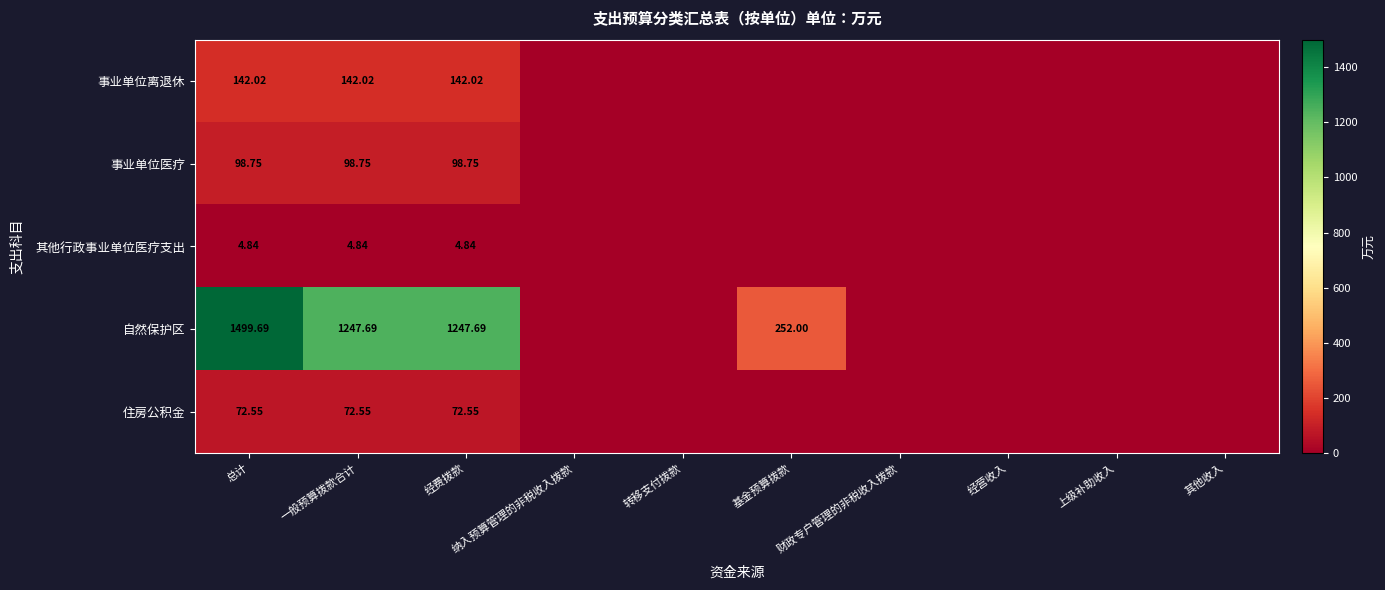

Which has a higher value, 纳入预算管理的非税收入拨款 or 上级补助收入?

纳入预算管理的非税收入拨款